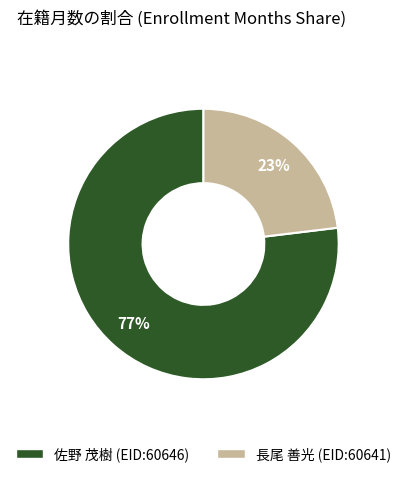

To the nearest percent, what portion does 佐野 茂樹 (EID:60646) represent?

77%